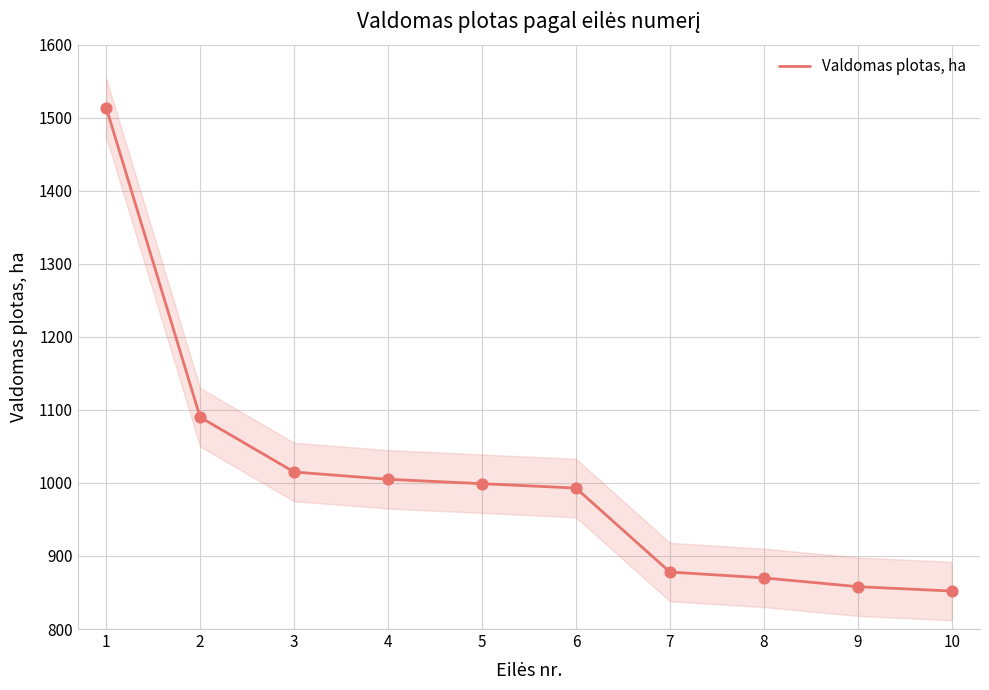

The value of Valdomas plotas, ha at 10 is 852. True or false?

True